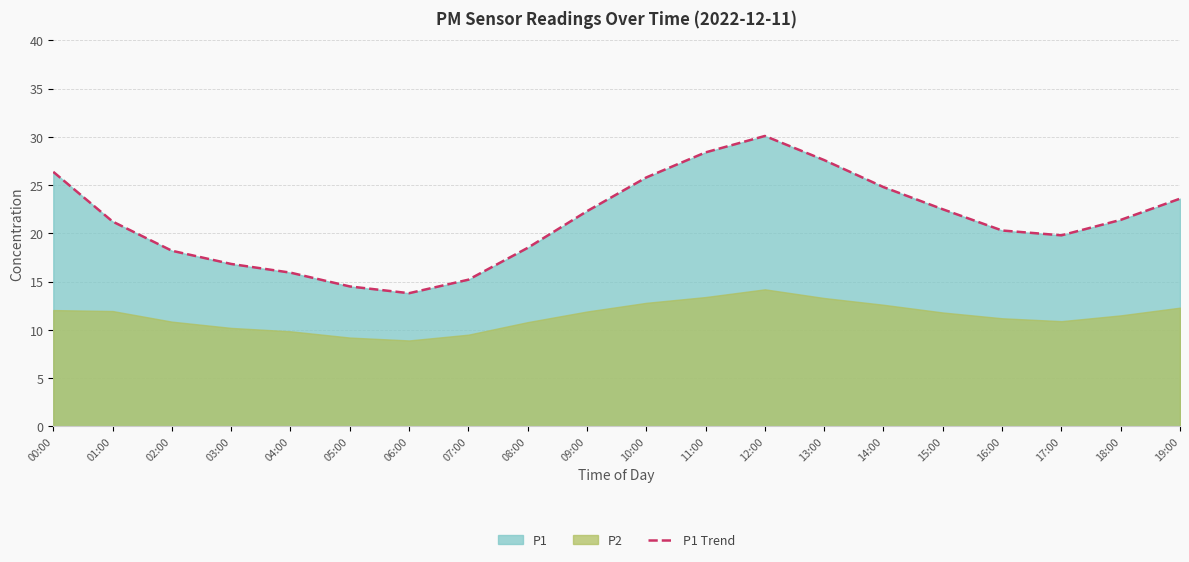

Where is the first local minimum?

06:00